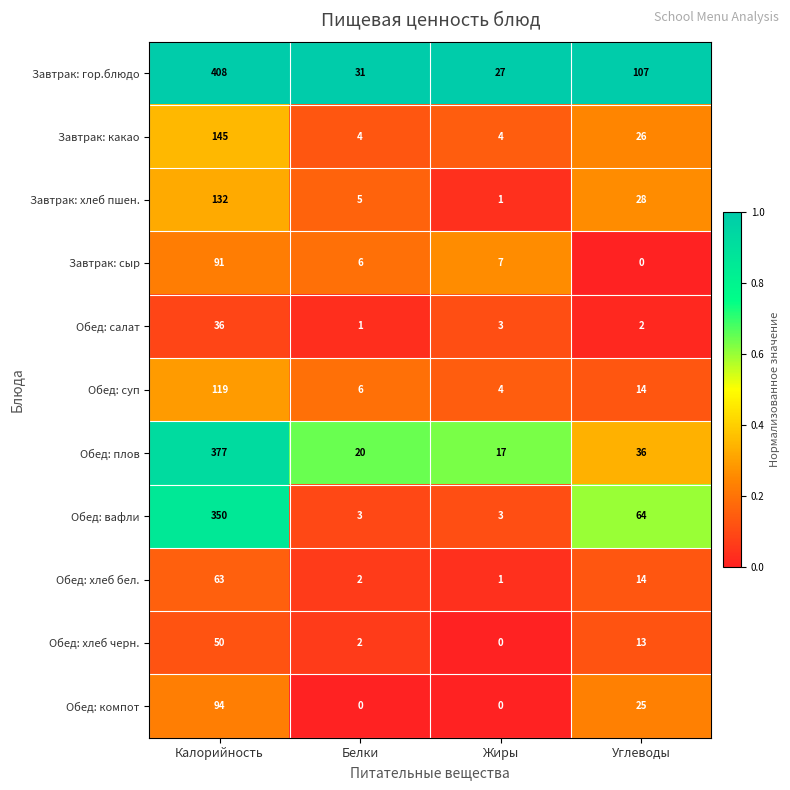

Which series has the widest spread of values?

Завтрак: гор.блюдо